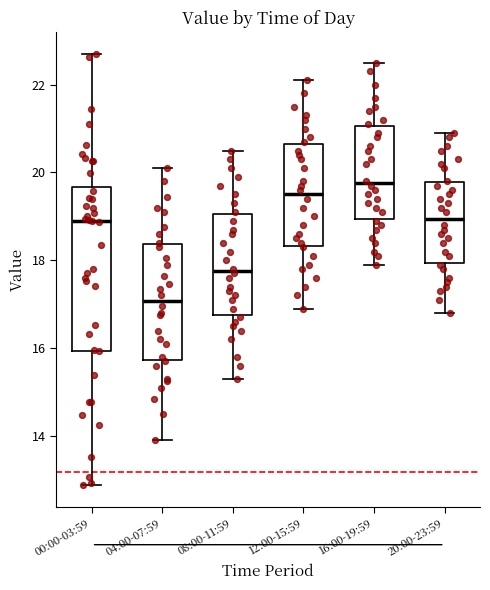

Where is the upper edge of the box for 08:00-11:59 on the y-axis? The values are not printed on the chart, so give them approximately, as read against the axis.

19.0